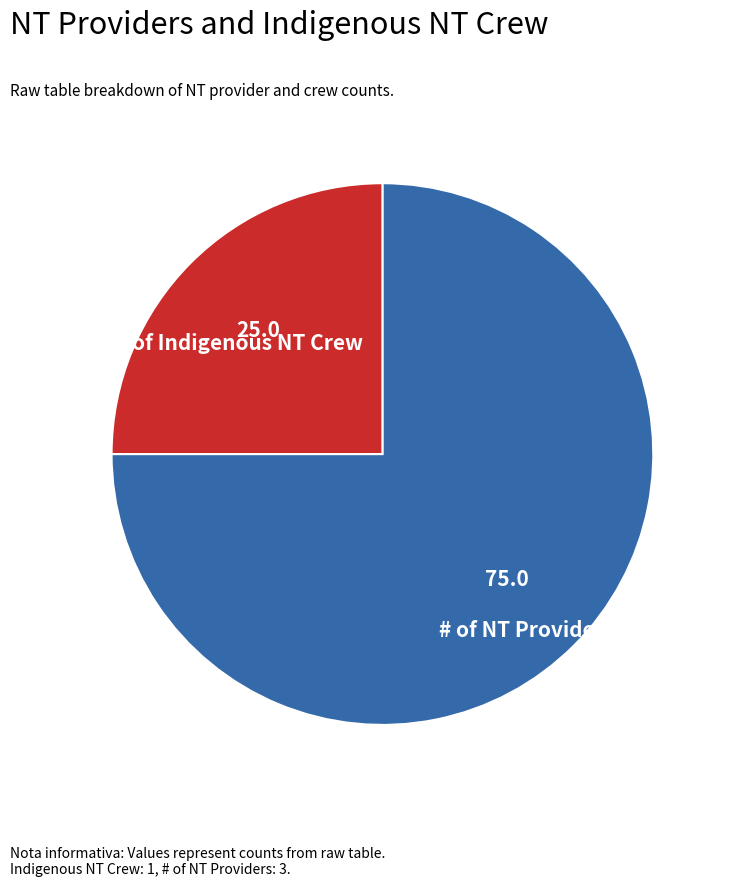

Does # of Indigenous NT Crew represent more than half of the total?

No